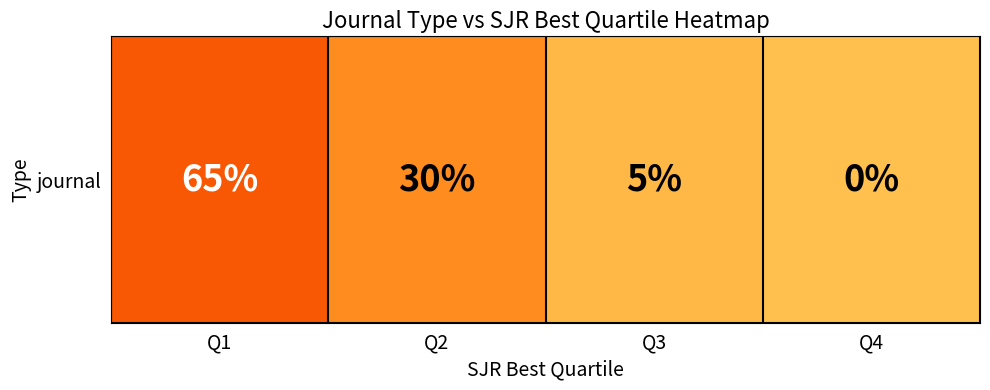

Which category has the highest value across all series?

Q1